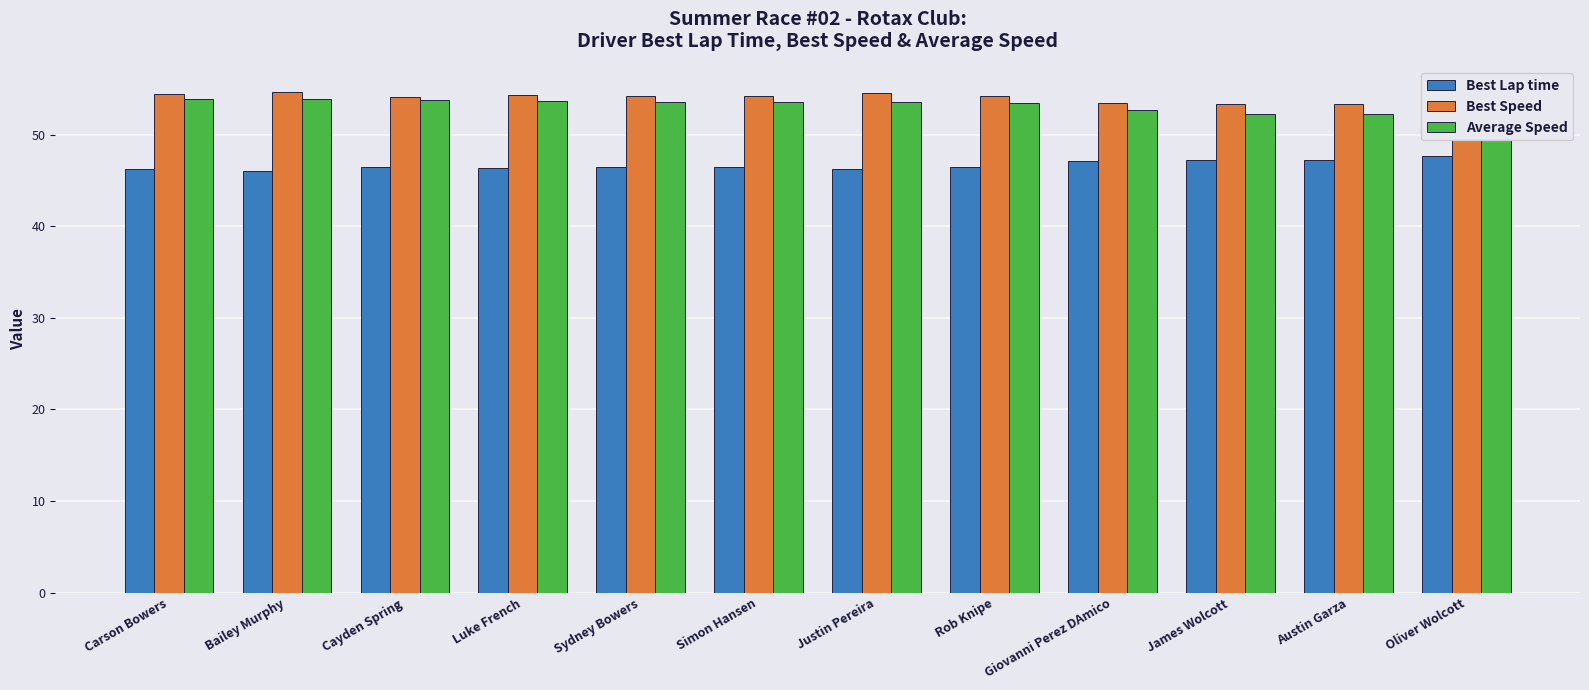

What is the difference between the second highest and second lowest values in the Best Speed series?

1.2